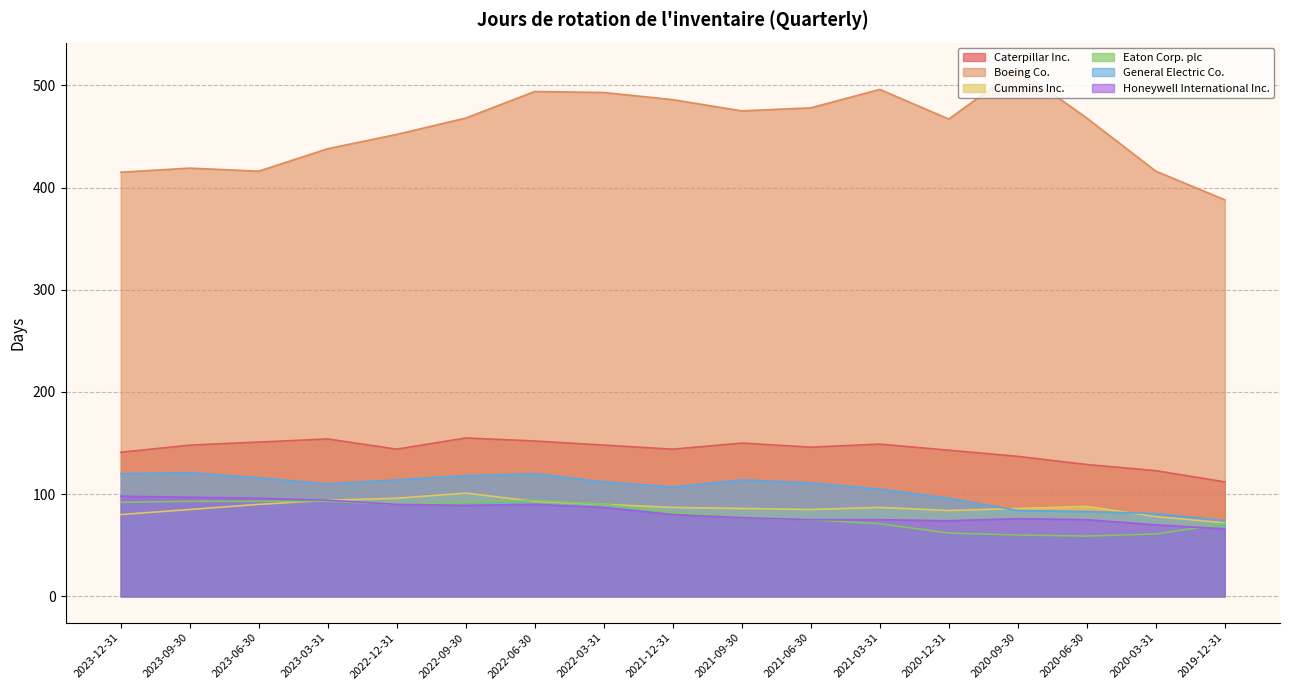

What is the difference between the second highest and second lowest values in the Honeywell International Inc. series?

27